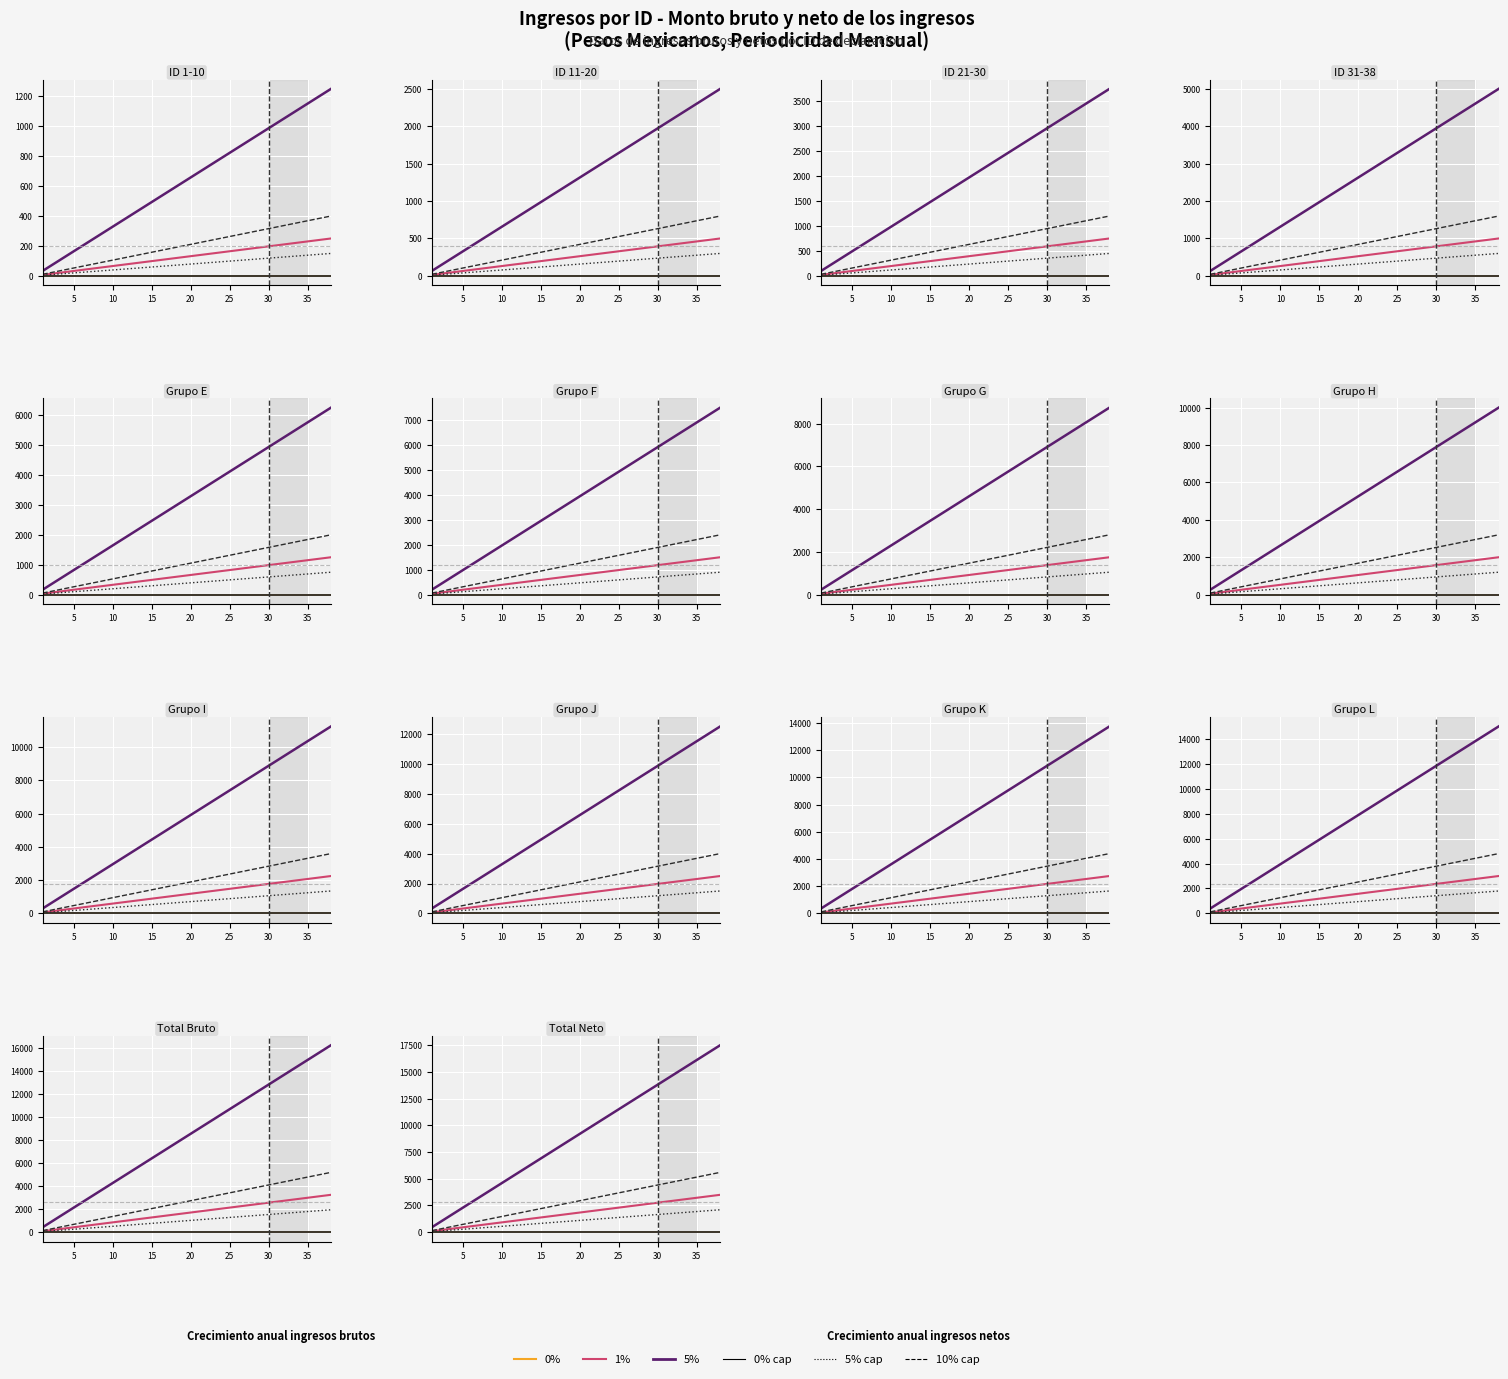

Which has a higher value, 35 or 30?

35